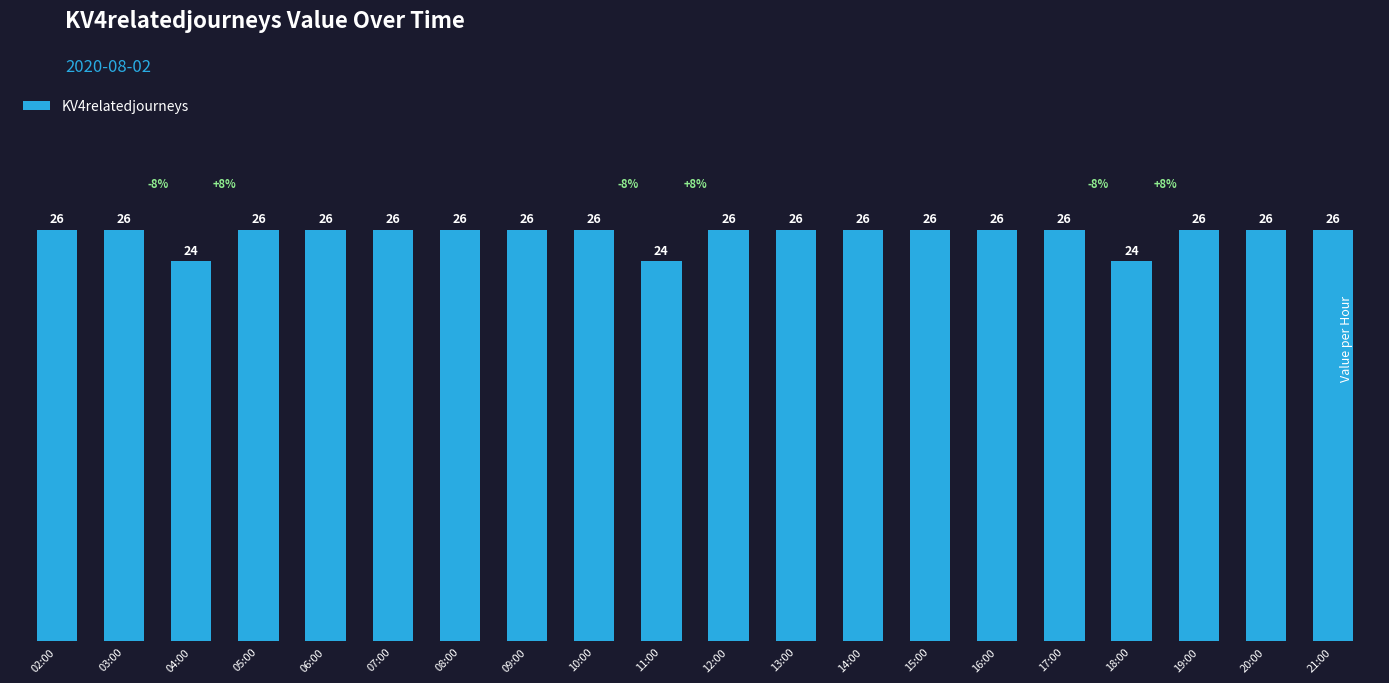

Which has a higher value, 04:00 or 20:00?

20:00